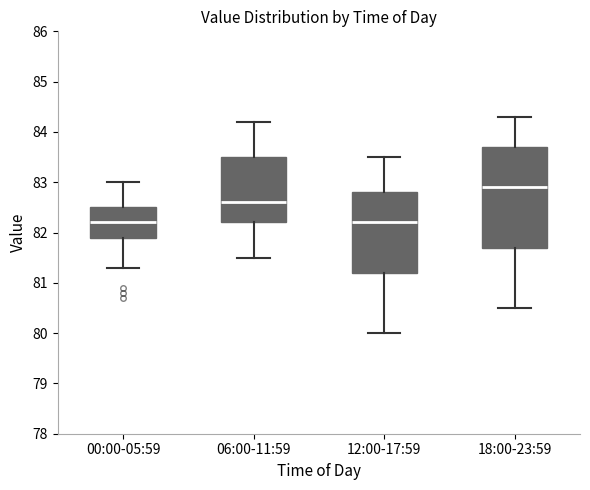

Where does the lower whisker of the box for 06:00-11:59 end on the y-axis? The values are not printed on the chart, so give them approximately, as read against the axis.

81.5